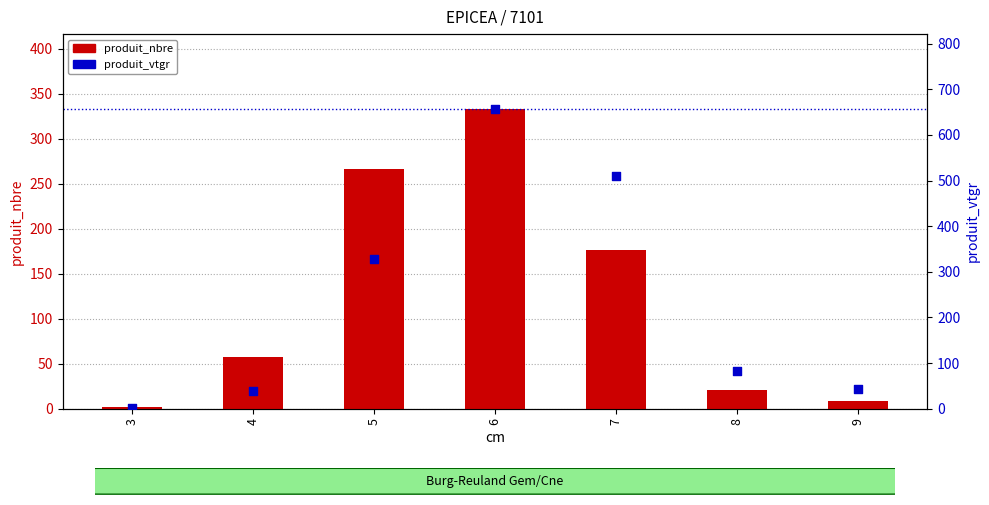

At how many categories does at least one series exceed 14?

6